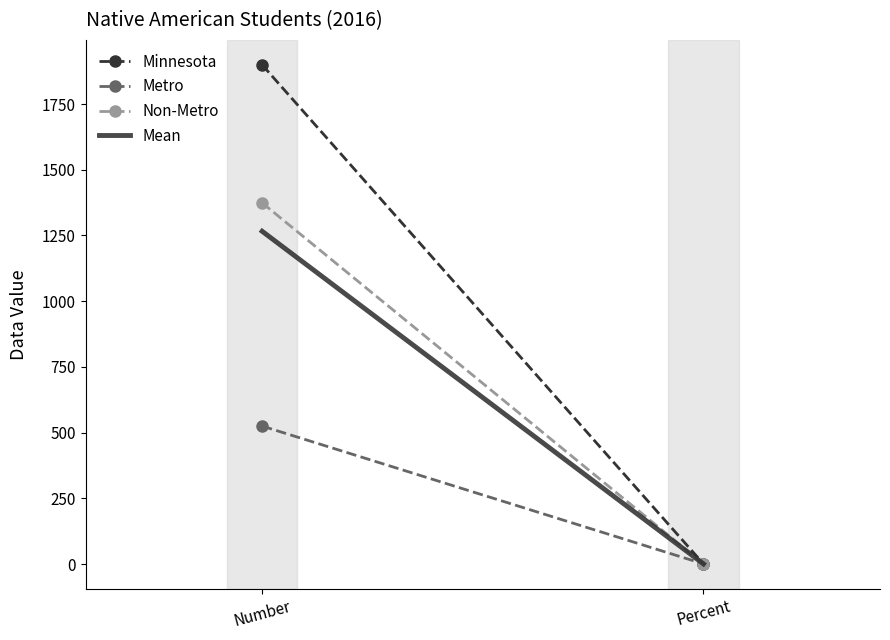

At which category does the chart reach its minimum across all series?

Percent